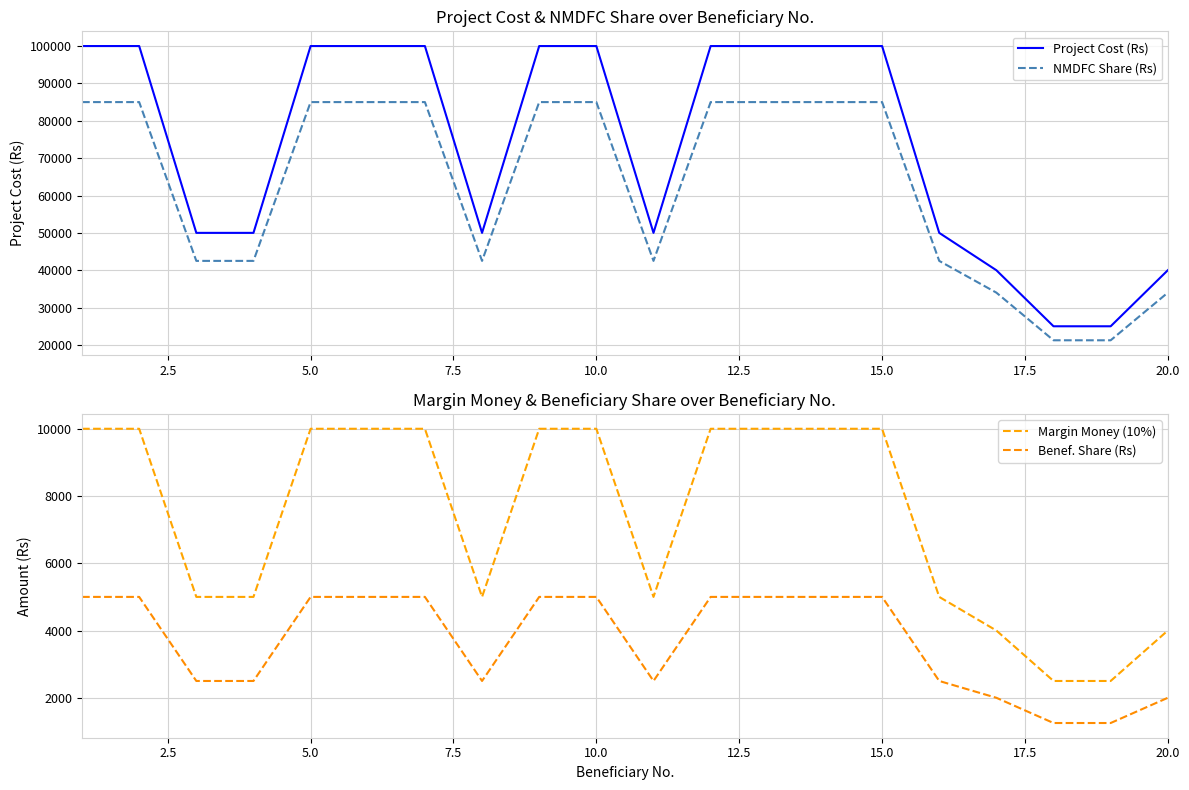

True or false: NMDFC Share (Rs) and Project Cost (Rs) intersect in this chart.

False